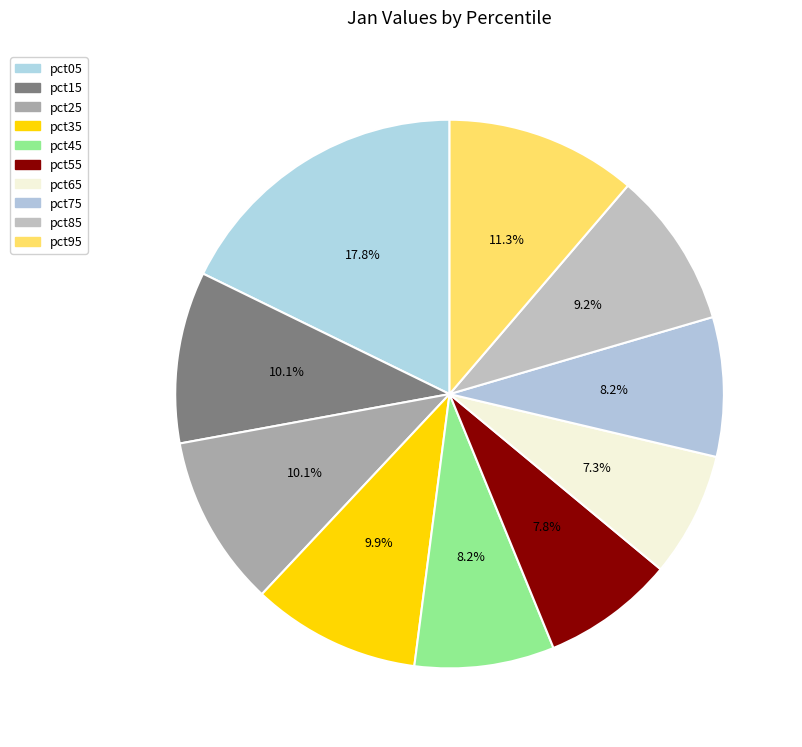

Count the number of slices in the pie.

10